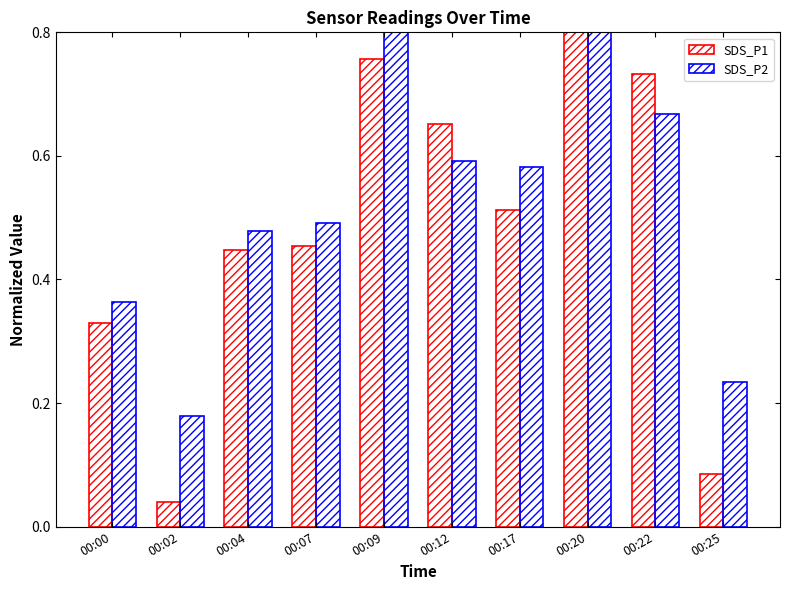

What is the lowest value of the SDS_P2 series?

0.2